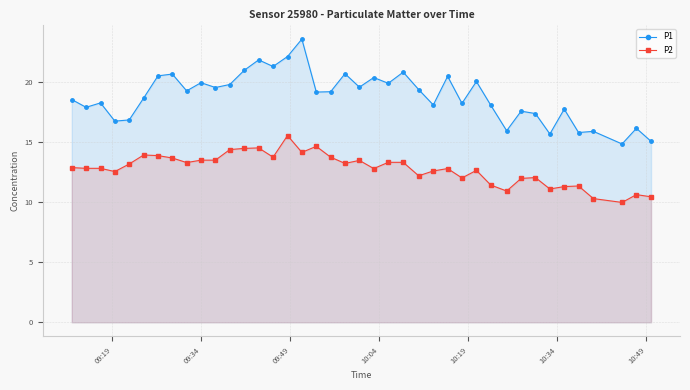

What is the value of the P2 point at the 33rd from the left?

12.1